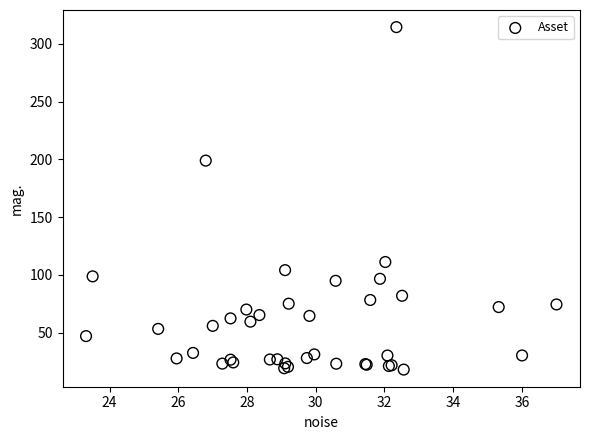

What Y value in the scatter plot is closest to 166?

199.0